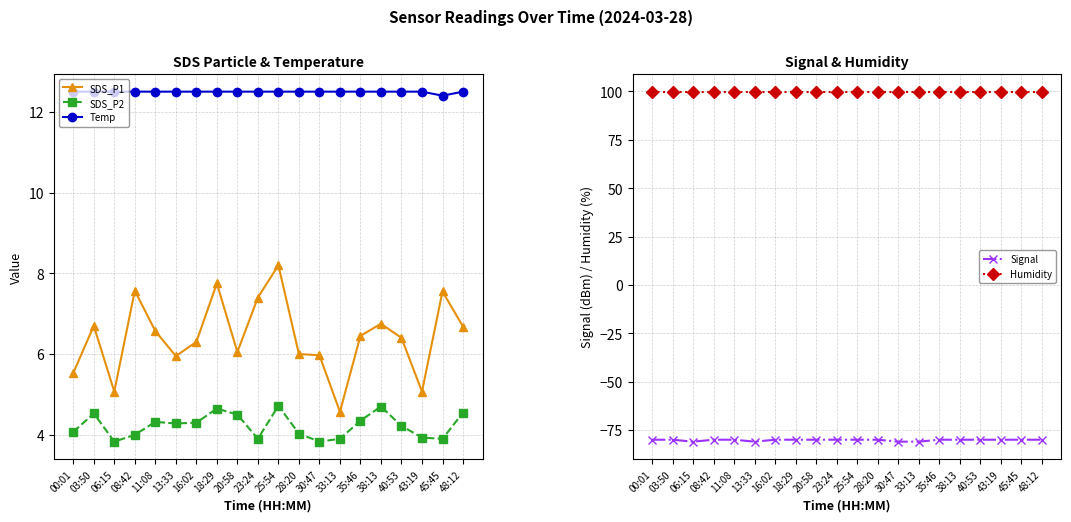

Rank the series at 18:29 from highest to lowest value.

Humidity, Temp, SDS_P1, SDS_P2, Signal